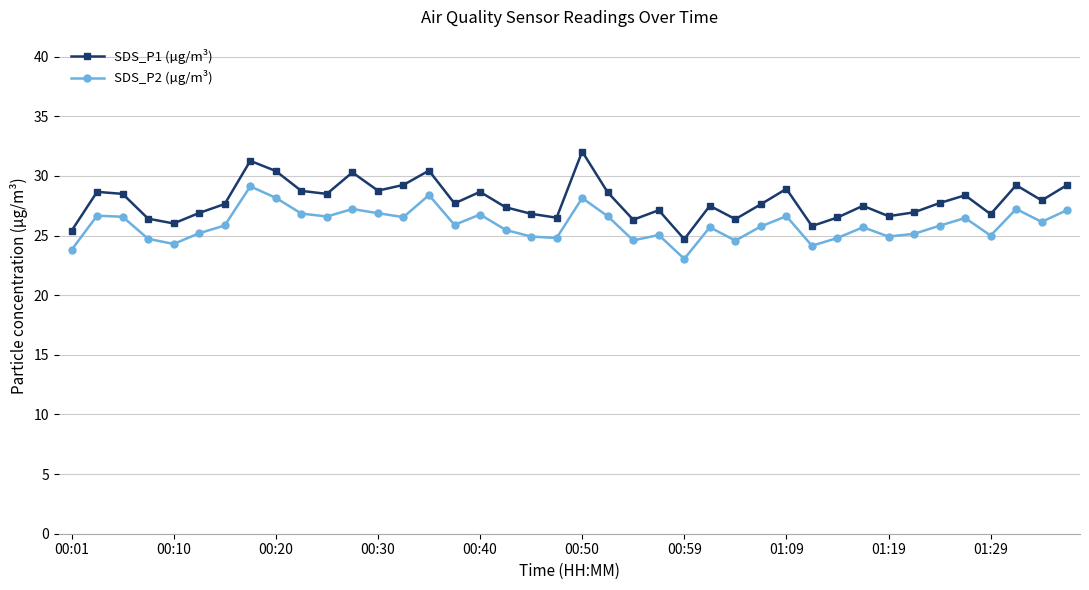

What is the value of the SDS_P2 (µg/m³) point at the 6th from the left?

25.2